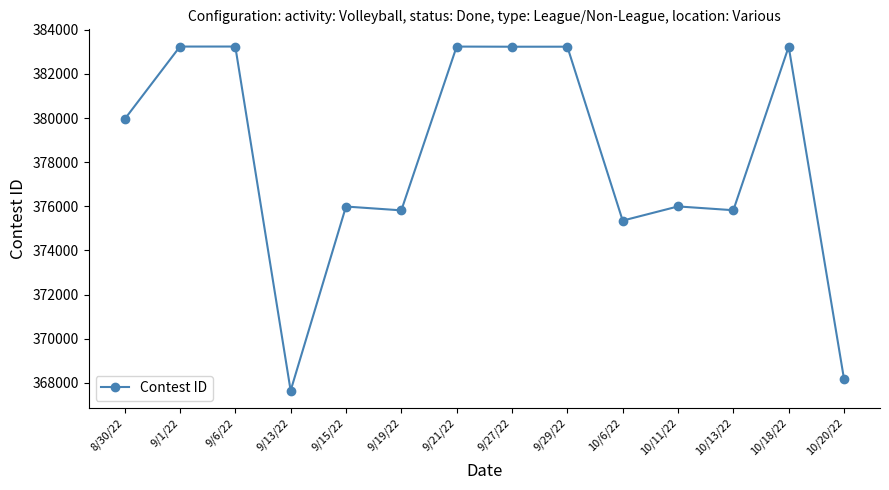

What is the label of the 14th point from the right?

8/30/22